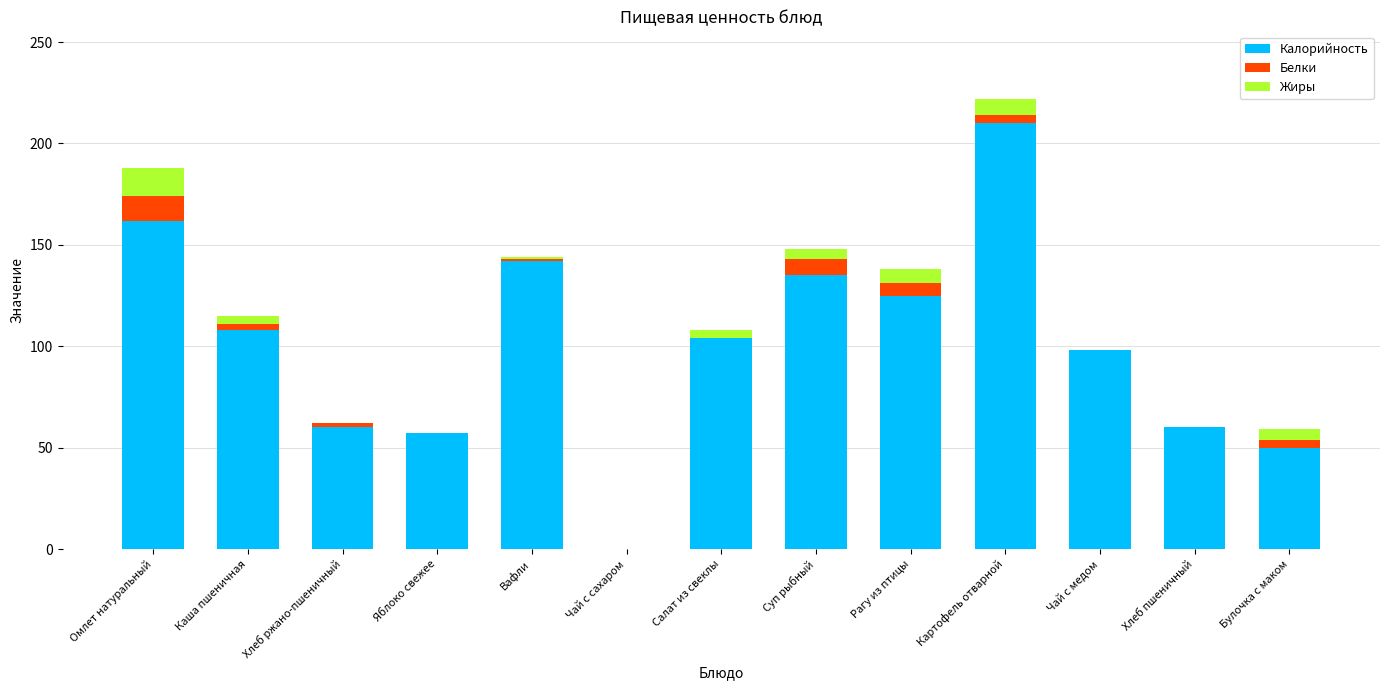

Is it true that Калорийность equals 135 at Суп рыбный?

True